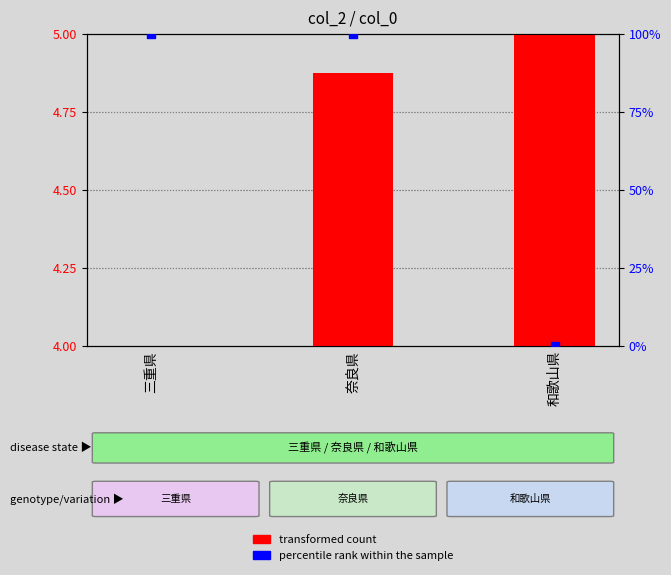

Is the value of transformed count at 奈良県 greater than the value of percentile rank within the sample at 三重県?

No